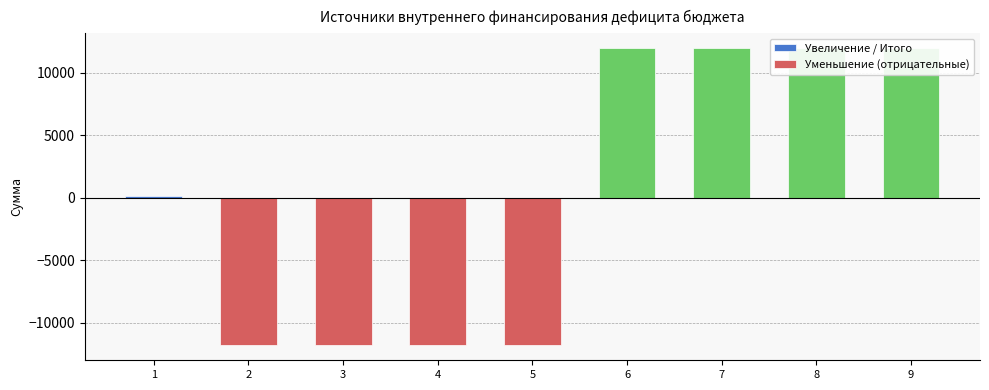

Rank the categories by value from highest to lowest.

6, 7, 8, 9, 1, 2, 3, 4, 5